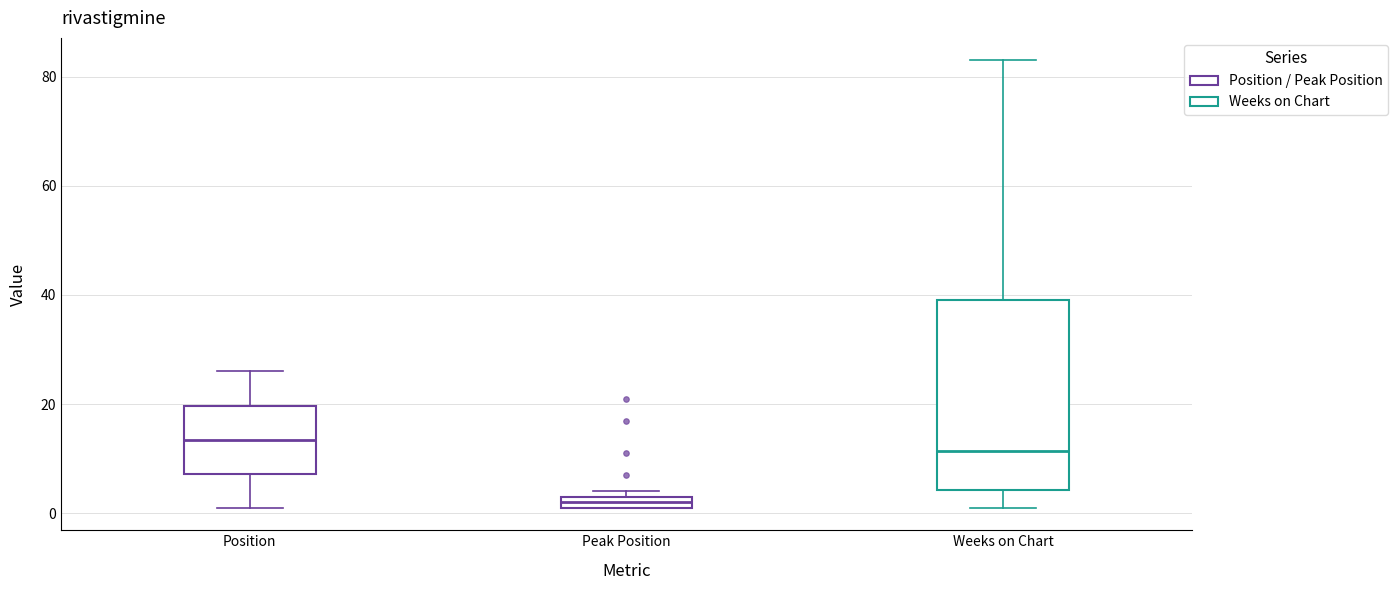

Which box's median line is the lowest?

Peak Position